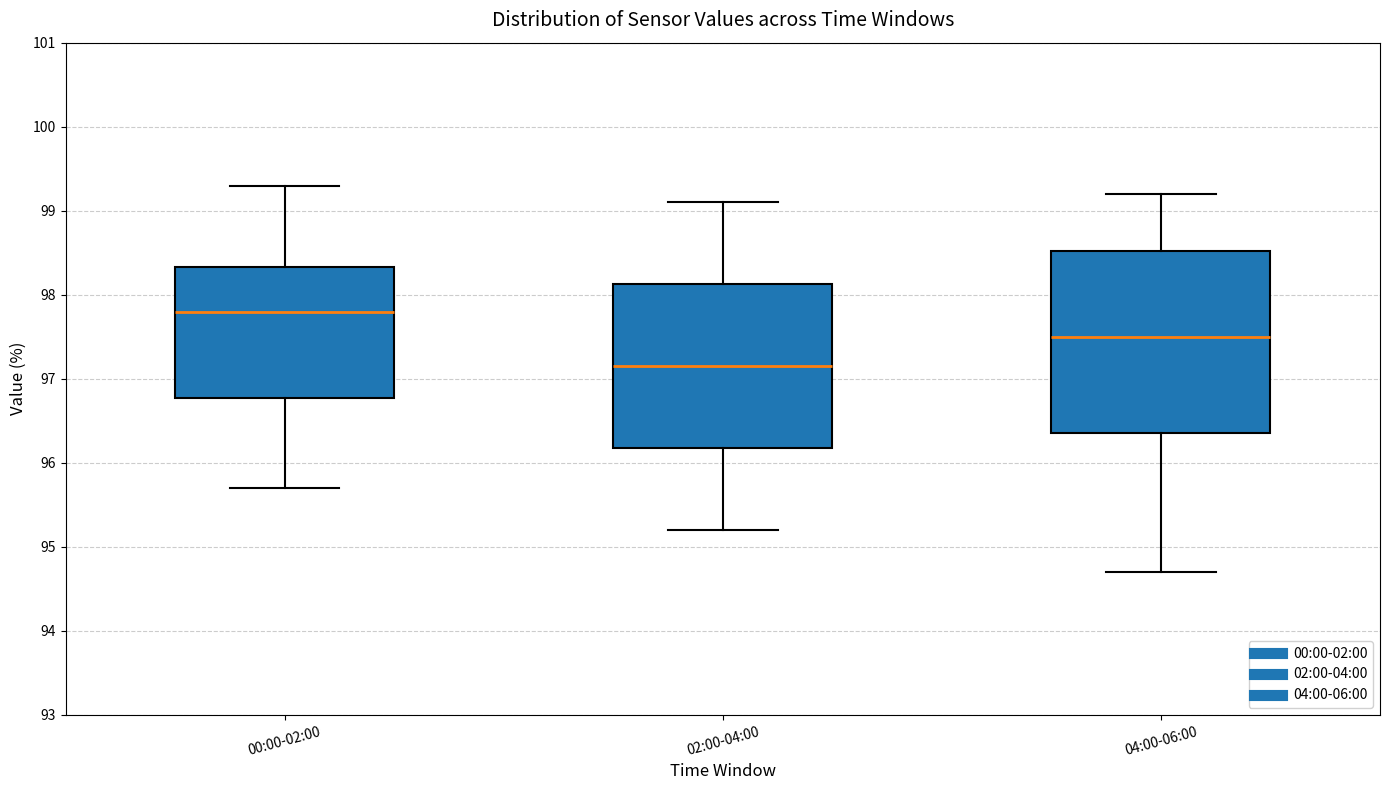

Comparing the boxes themselves (not the whiskers), which one is the tallest?

04:00-06:00